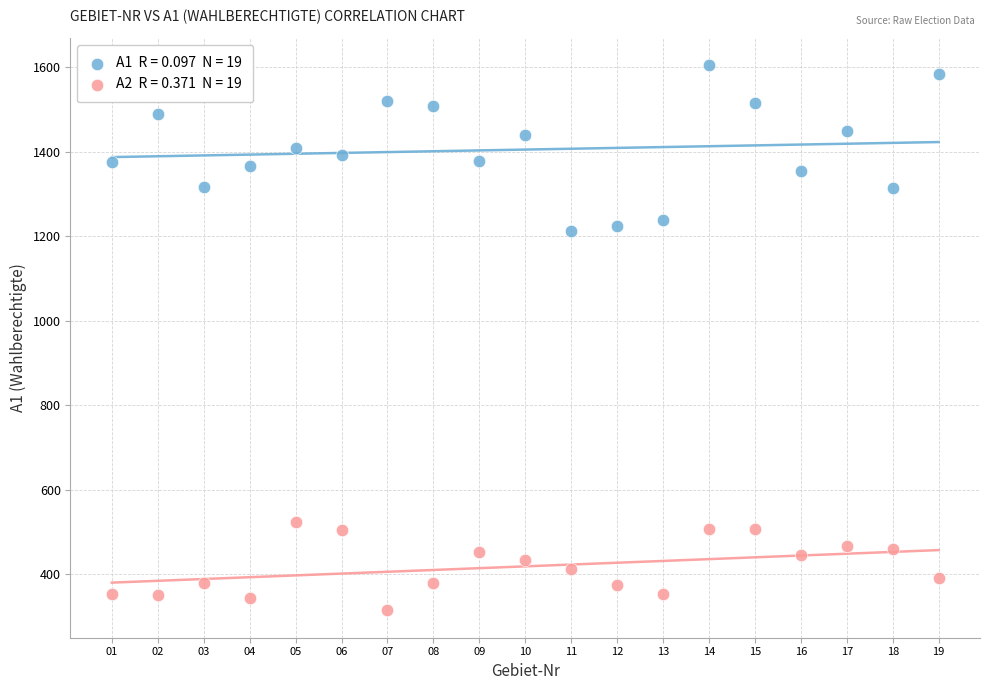

Across all data points, what is the range of X values (max minus min)?

18